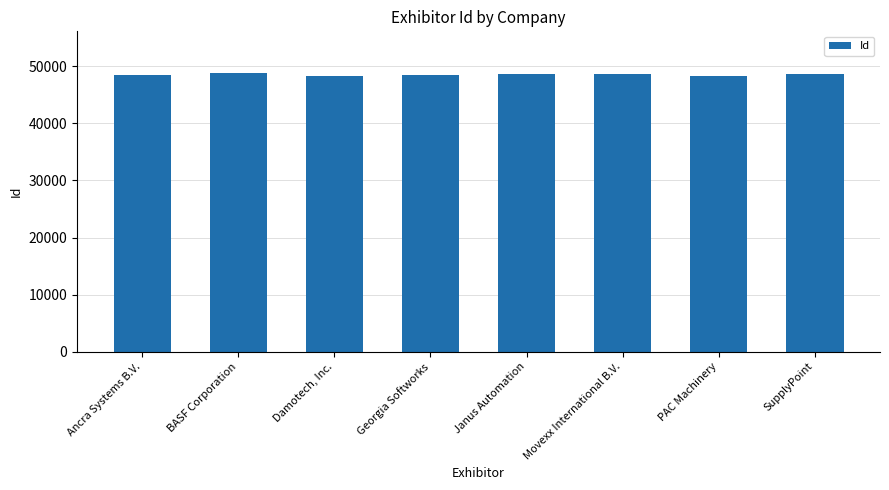

What value does the data have at SupplyPoint, to the nearest 10?

48610